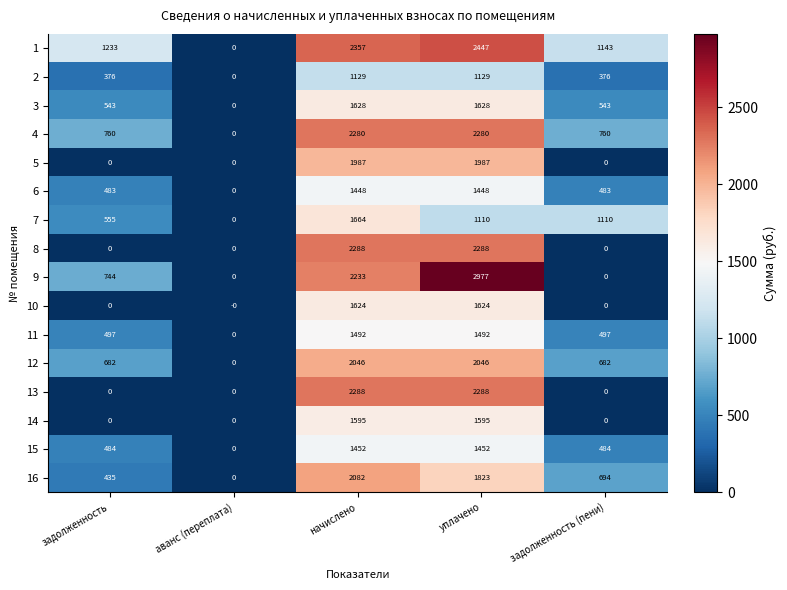

At which label does 15 reach its minimum?

аванс (переплата)